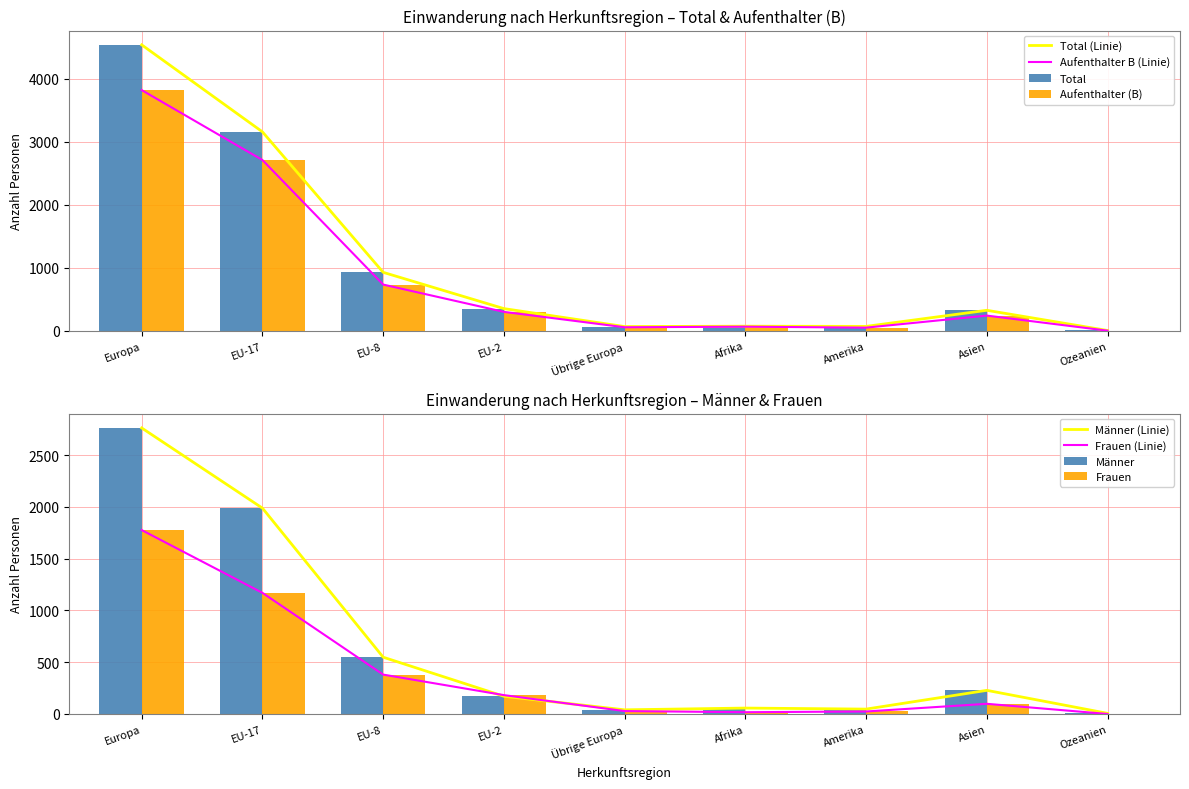

What is the label of the 9th bar from the left?

Ozeanien